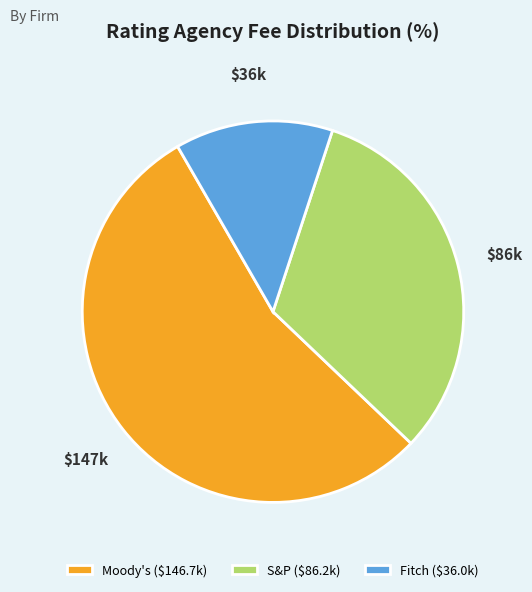

Which category has the biggest portion of the pie?

Moody's